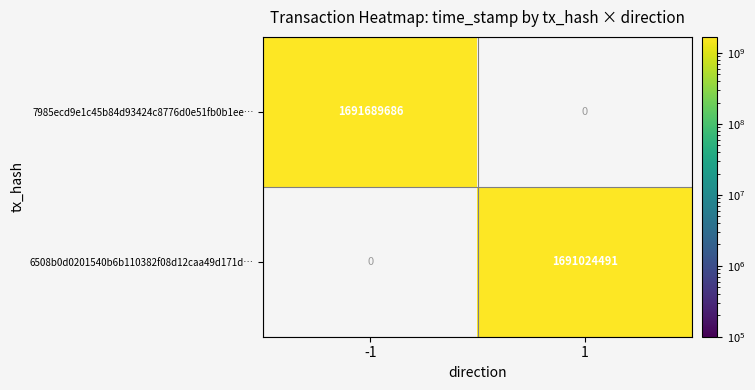

Which label corresponds to the largest value in the chart?

-1